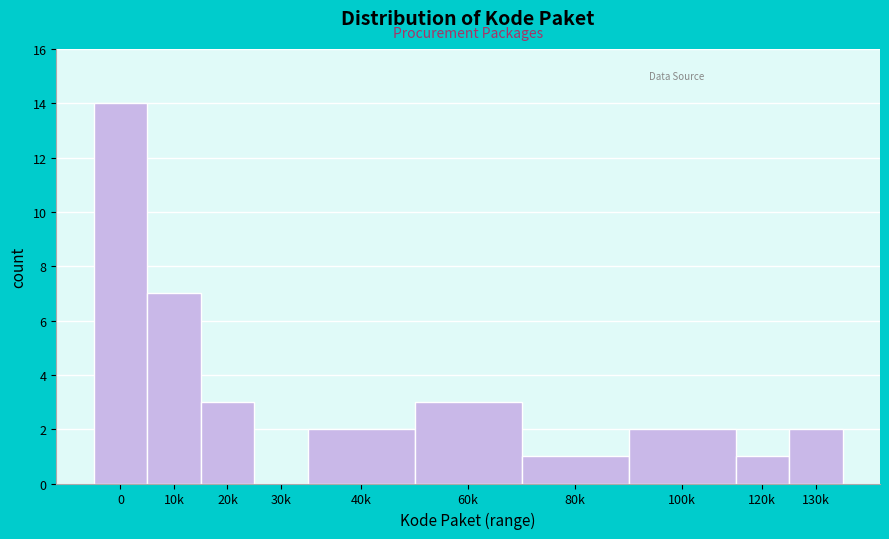

Reading left to right, transcribe all the data shown in this chart.

0=14	10k=7	20k=3	30k=0	40k=2	60k=3	80k=1	100k=2	120k=1	130k=2